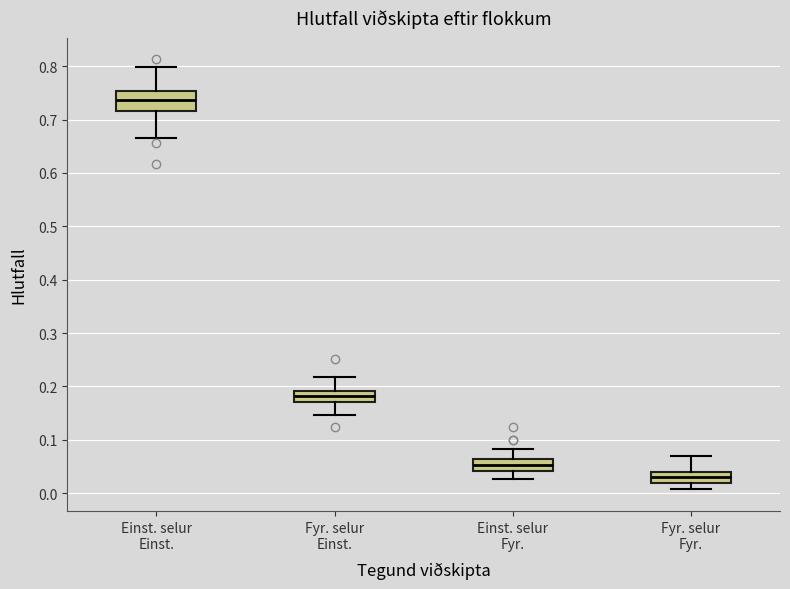

Reading left to right, transcribe this box plot: for each box, give where its median line is, the range the box spans, and where its two whiskers end, as read against the y-axis. The values are not printed on the chart, so give them approximately, as read against the axis.

Einst. selur Einst.: median 0.74, box 0.72 to 0.75, whiskers 0.67 to 0.80
Fyr. selur Einst.: median 0.18, box 0.17 to 0.19, whiskers 0.15 to 0.22
Einst. selur Fyr.: median 0.05, box 0.04 to 0.06, whiskers 0.03 to 0.08
Fyr. selur Fyr.: median 0.03, box 0.02 to 0.04, whiskers 0.01 to 0.07